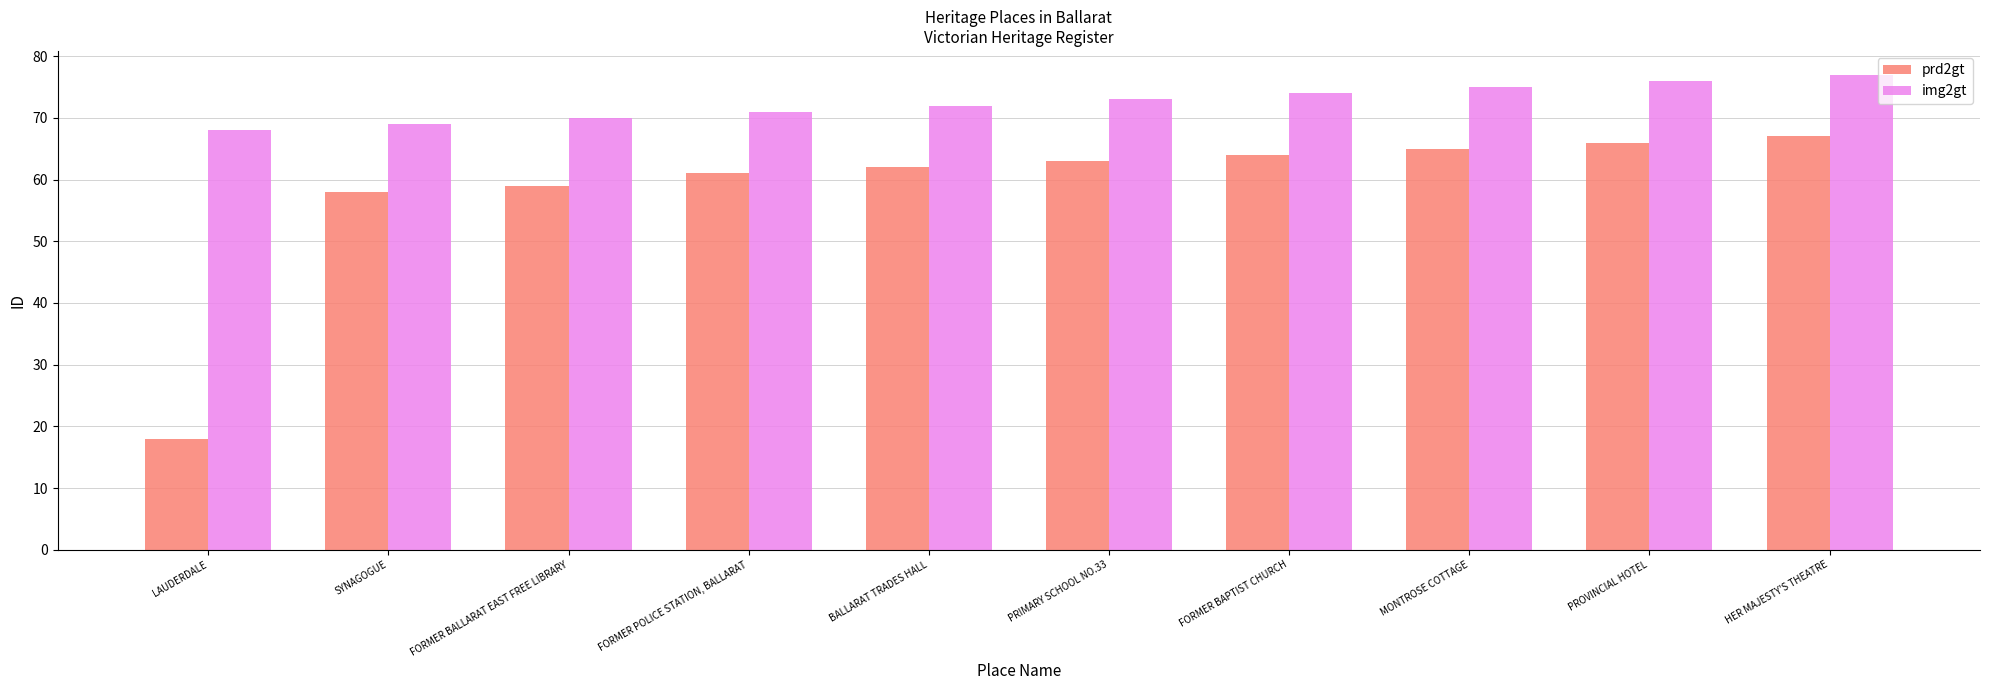

How many bars are there in each group?

2